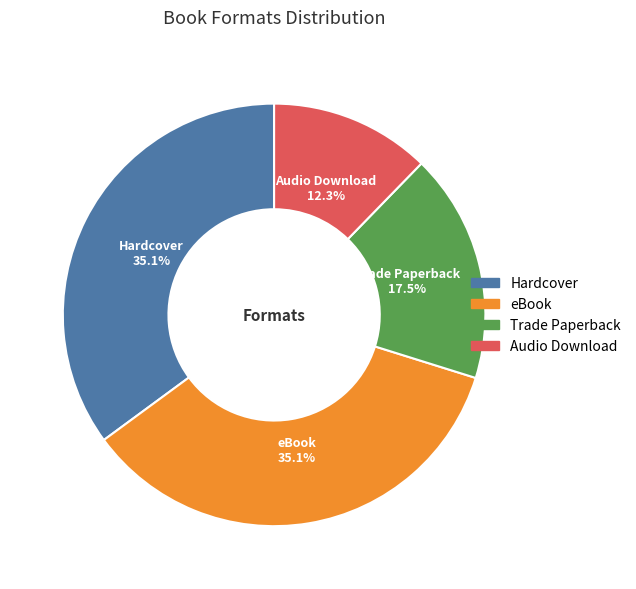

How many slices are in this pie chart?

4